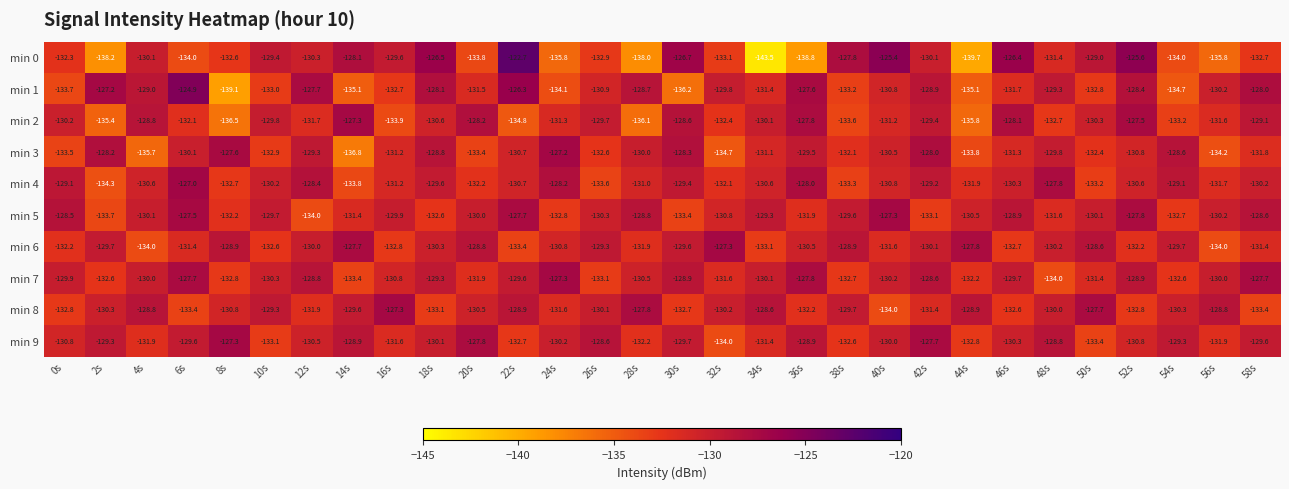

Which series changed the most between 0s and 6s?

min 1